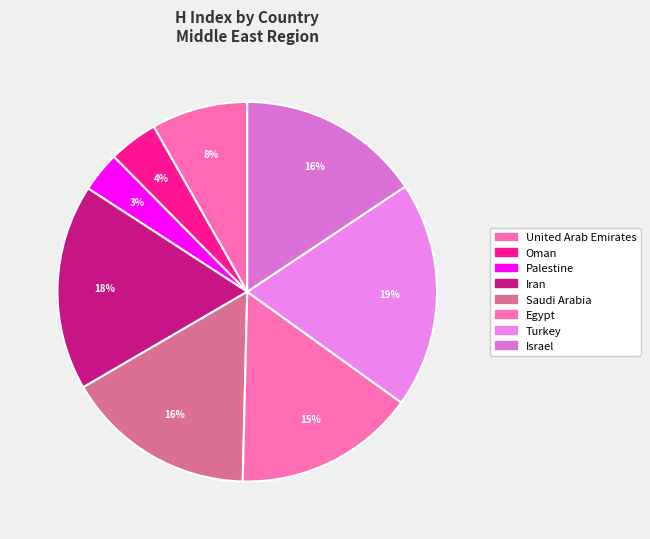

To the nearest percent, what portion does Egypt represent?

15%